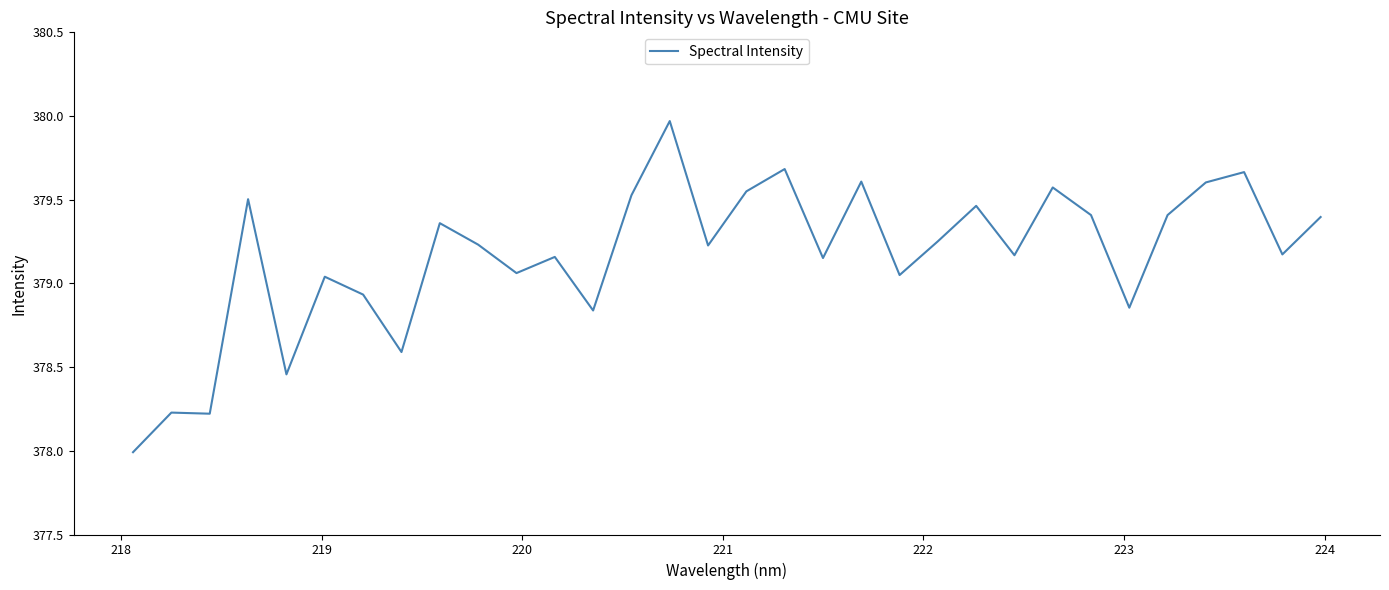

What is the smallest value displayed?

378.0